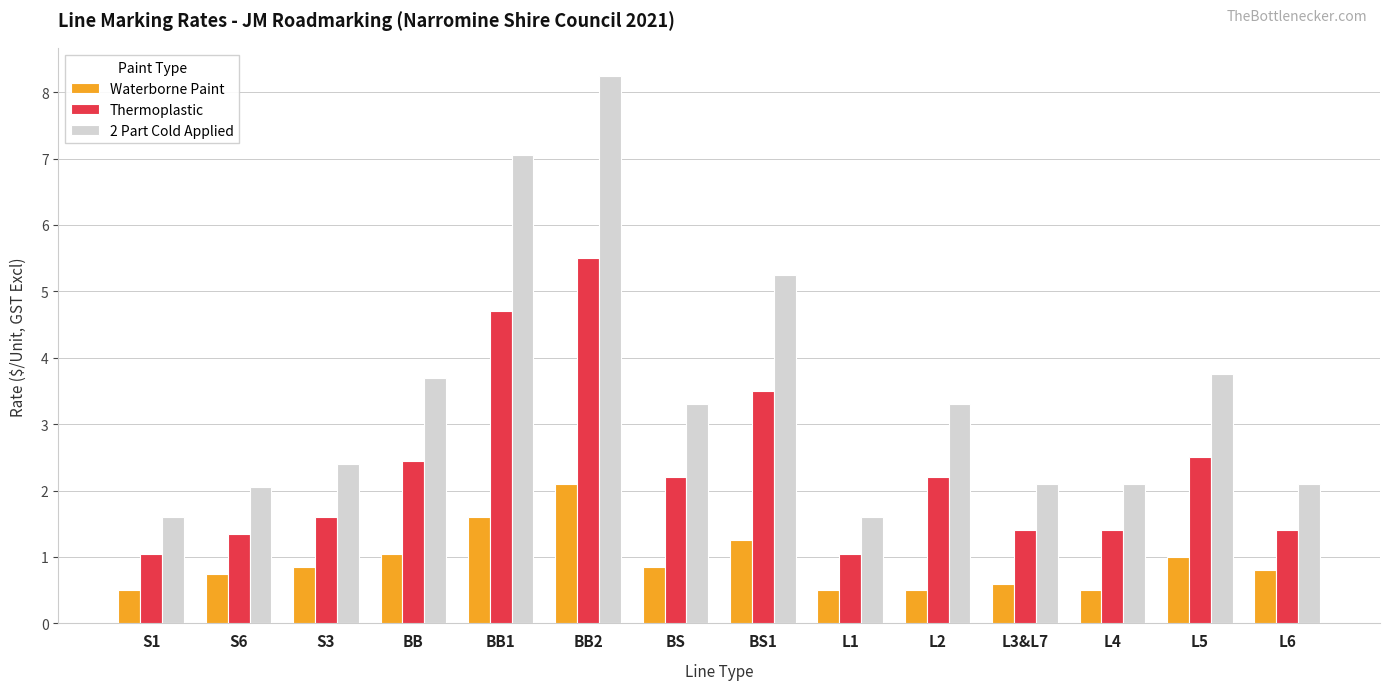

Is the value of Thermoplastic at S6 greater than the value of 2 Part Cold Applied at S3?

No